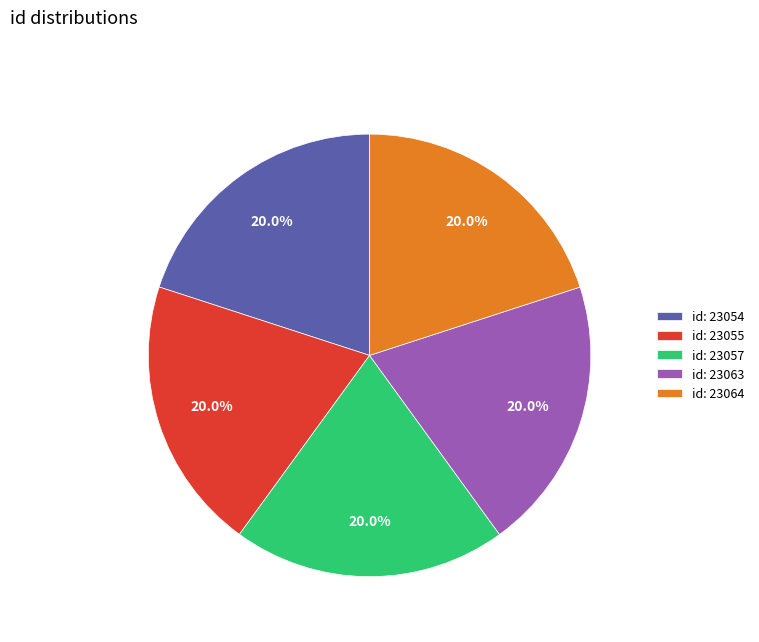

Is the sum of id: 23054 and id: 23064 greater than half?

No